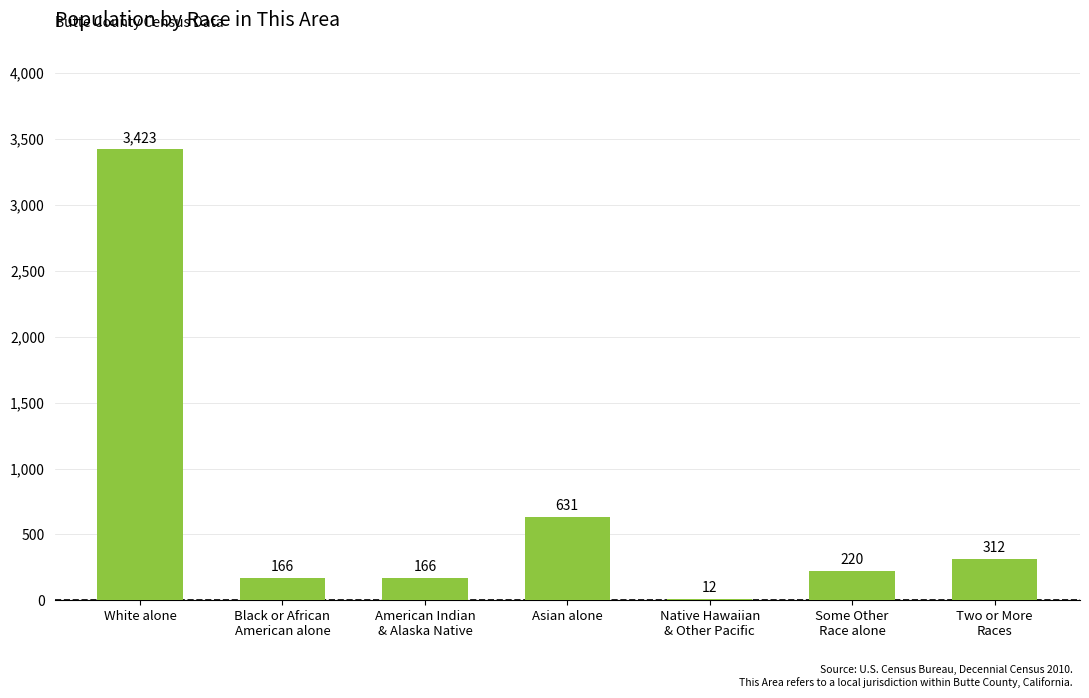

How many series are shown in this chart?

1